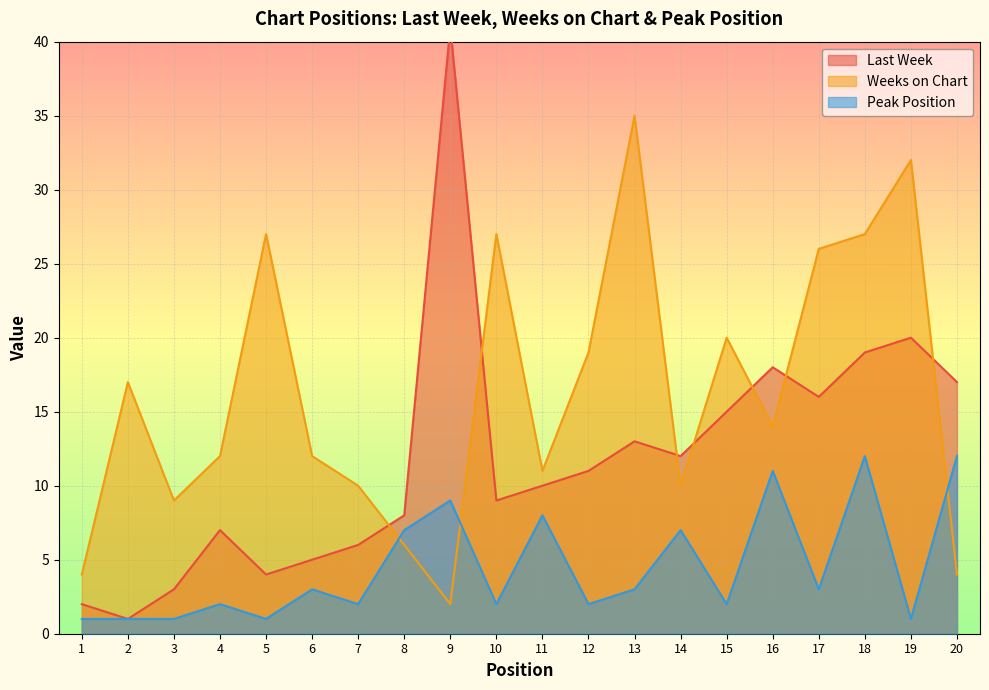

How many intersections are there between Weeks on Chart and Peak Position?

3